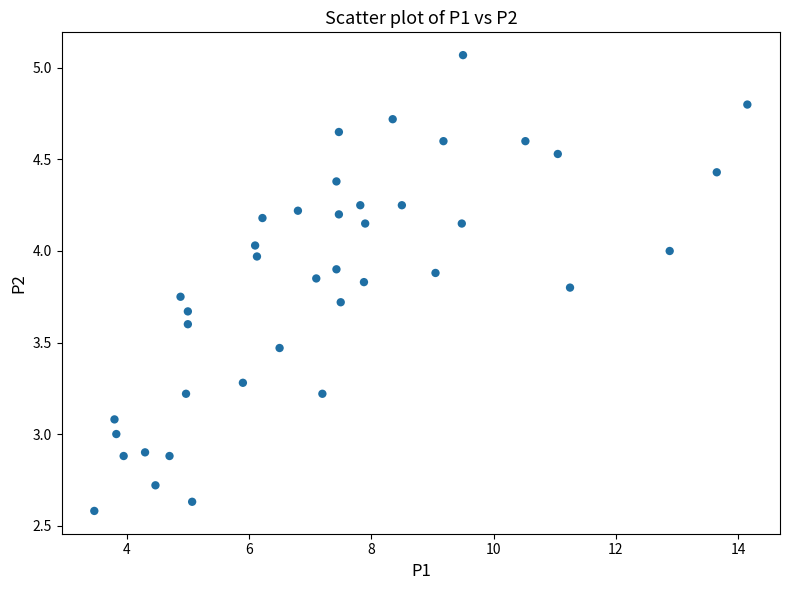

What is the range of X values (max minus min)?

10.7